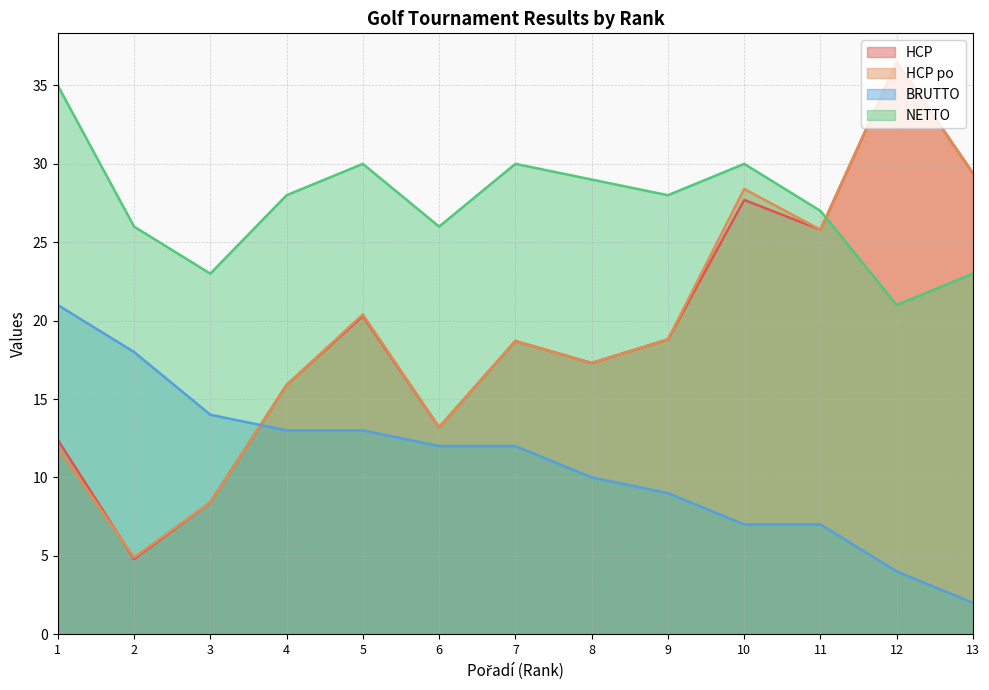

What is the average value of the BRUTTO series?

10.9